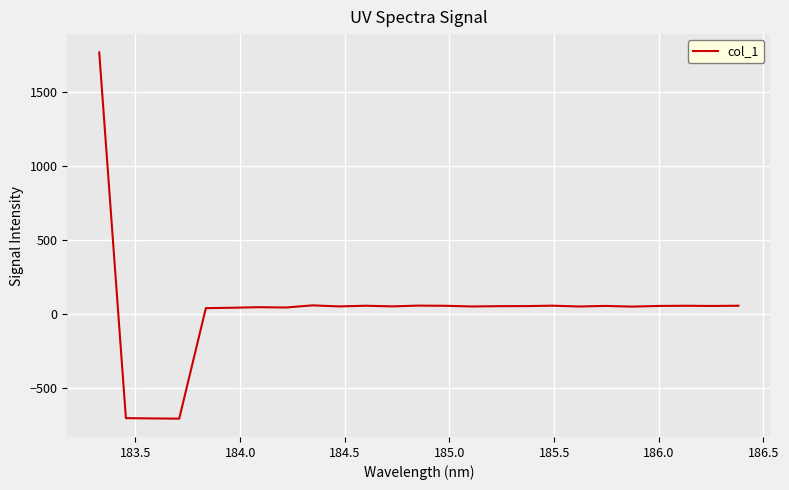

What is the smallest value displayed?

-709.3